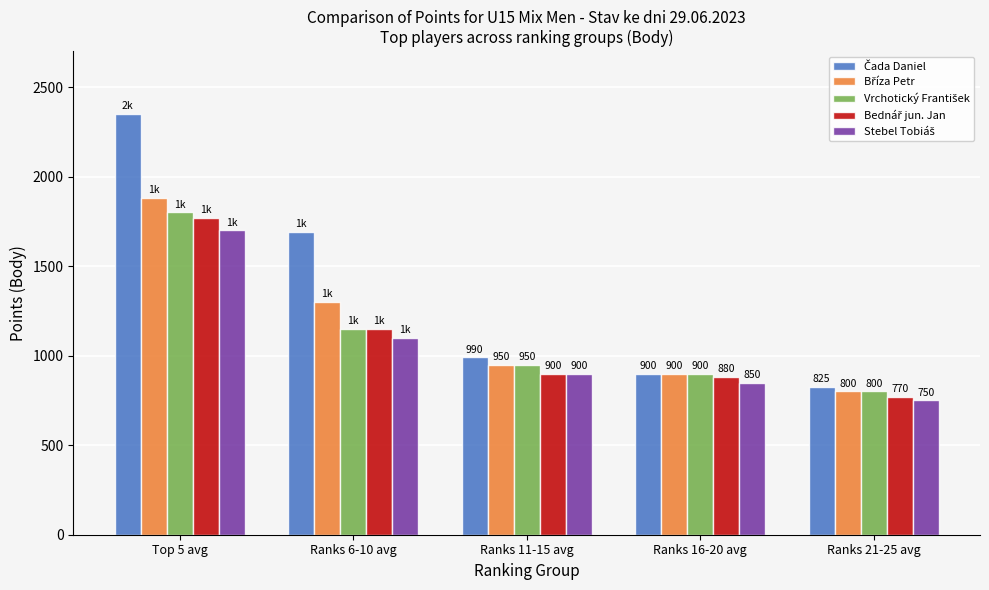

What is the spread (max minus min) of values at Ranks 11-15 avg?

90